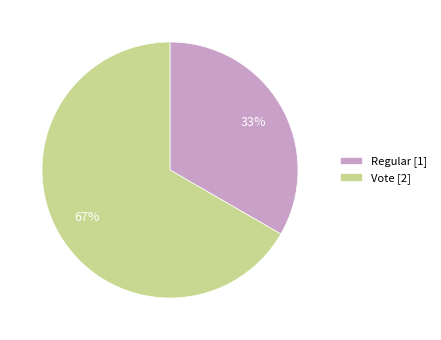

What percentage is the Vote slice, to the nearest percent?

67%